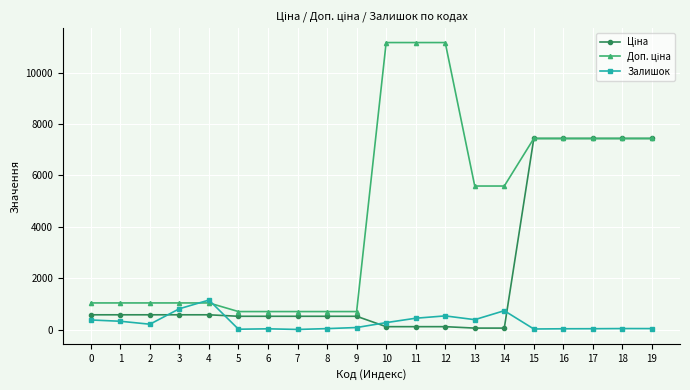

True or false: Залишок has more than 0 interior local peaks.

True